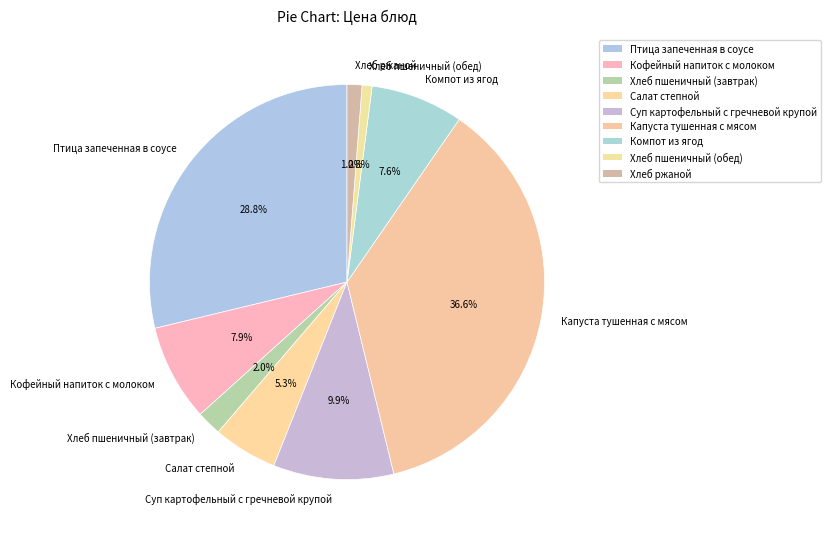

Which category has the biggest portion of the pie?

Капуста тушенная с мясом